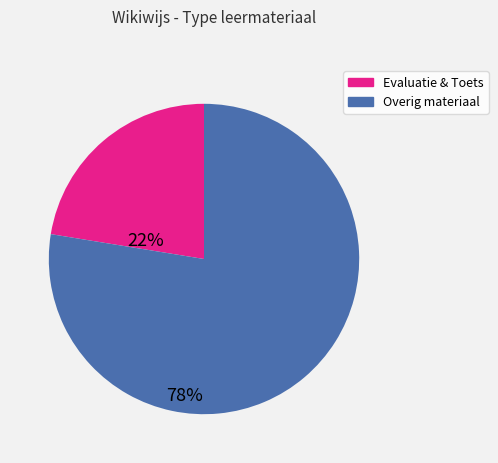

Is there a majority slice in this chart?

Yes